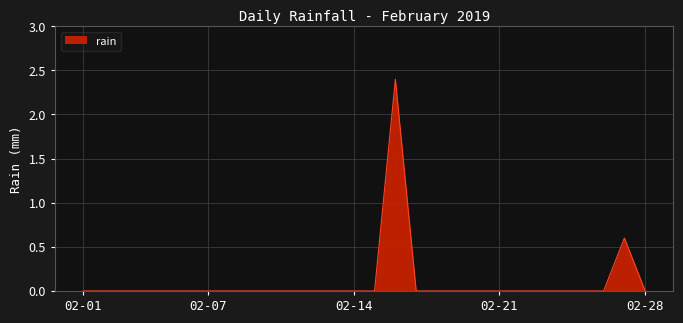

Does the chart display data point markers on the line(s)?

No